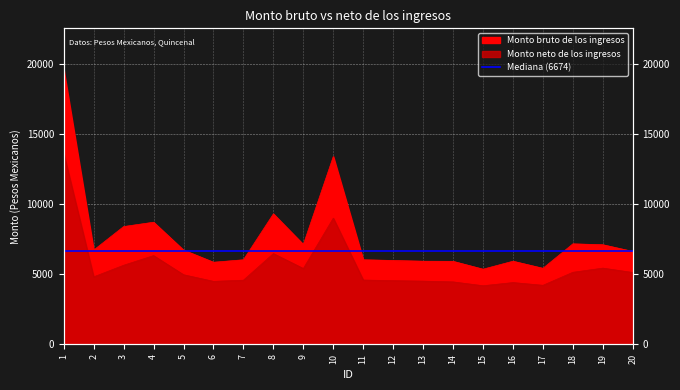

Which category has the highest value in the Monto neto de los ingresos series?

1